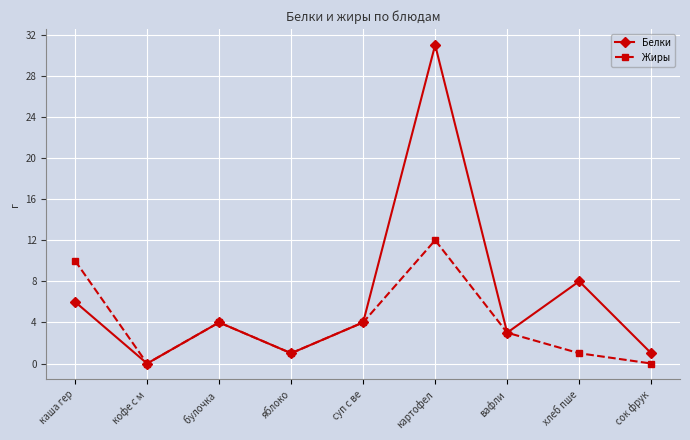

True or false: Жиры has more than 2 points higher than both neighbors.

False